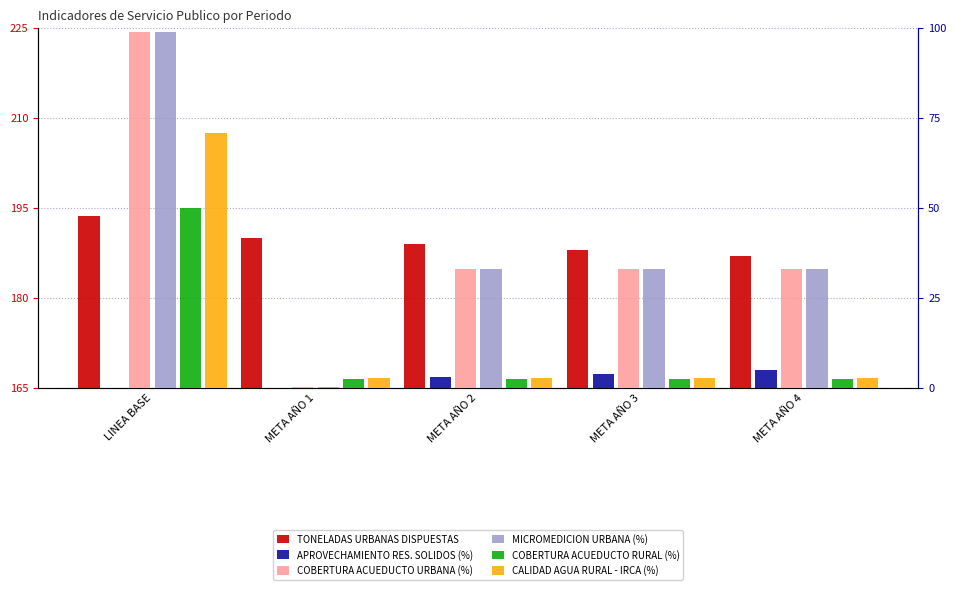

What position from the right is META AÑO 2?

3